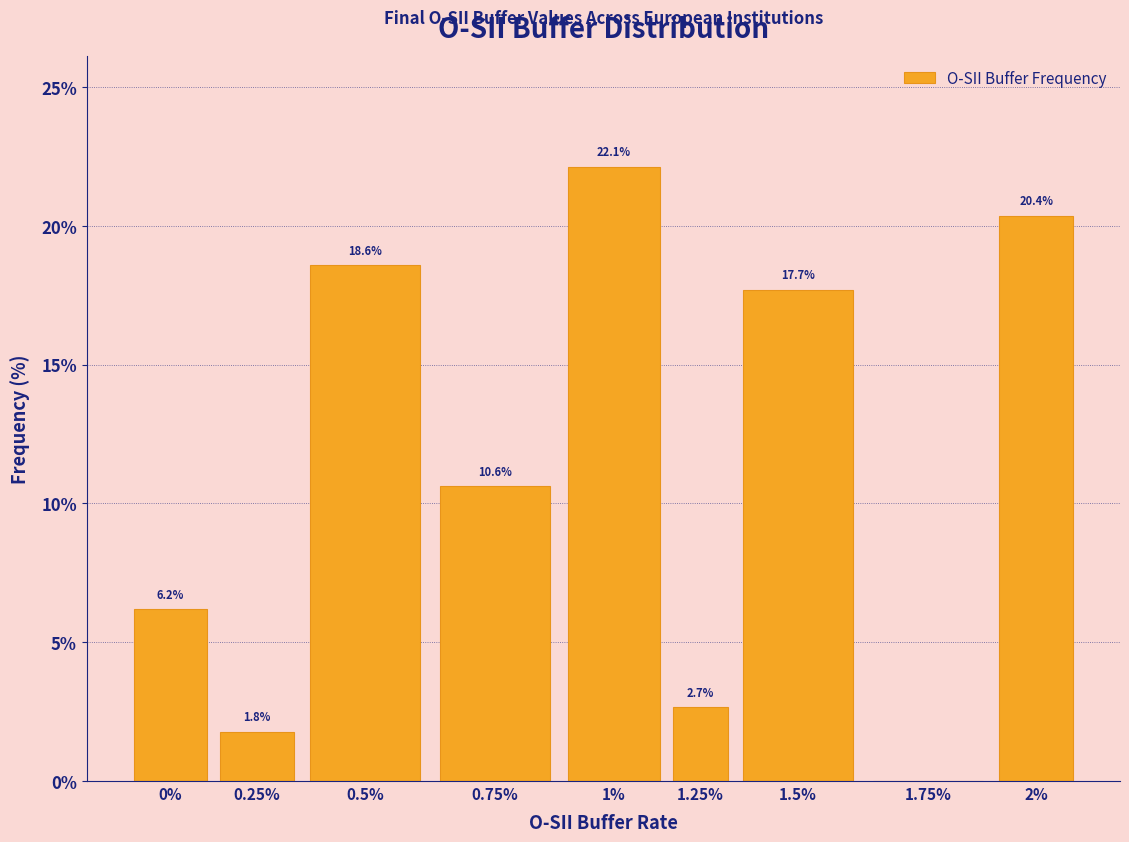

Reading left to right, extract all data points from this chart.

0%=6.2	0.25%=1.8	0.5%=18.6	0.75%=10.6	1%=22.1	1.25%=2.7	1.5%=17.7	1.75%=0.0	2%=20.4